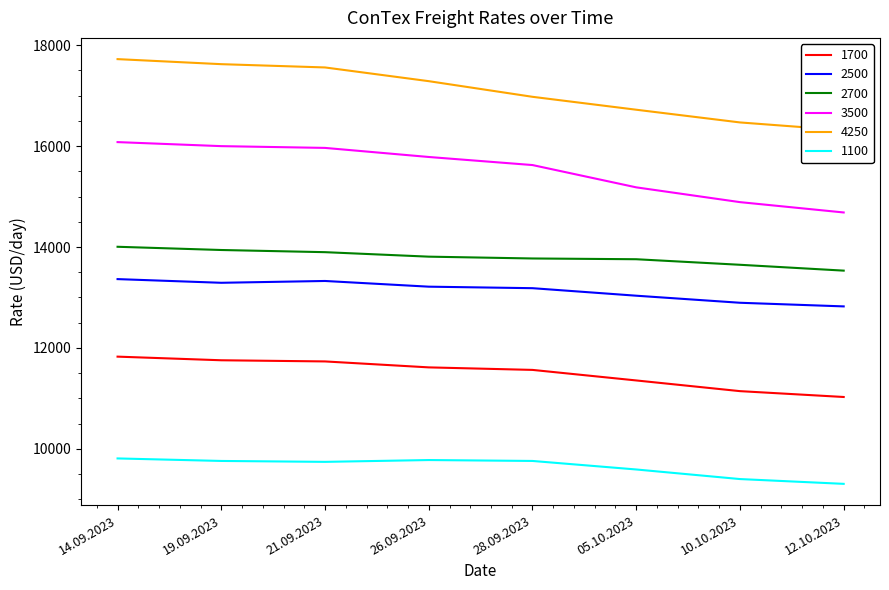

How many interior local valleys does the 1100 series have?

1